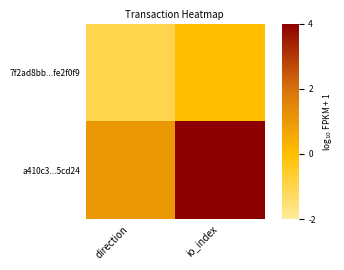

What is the spread (max minus min) of values at direction?

2